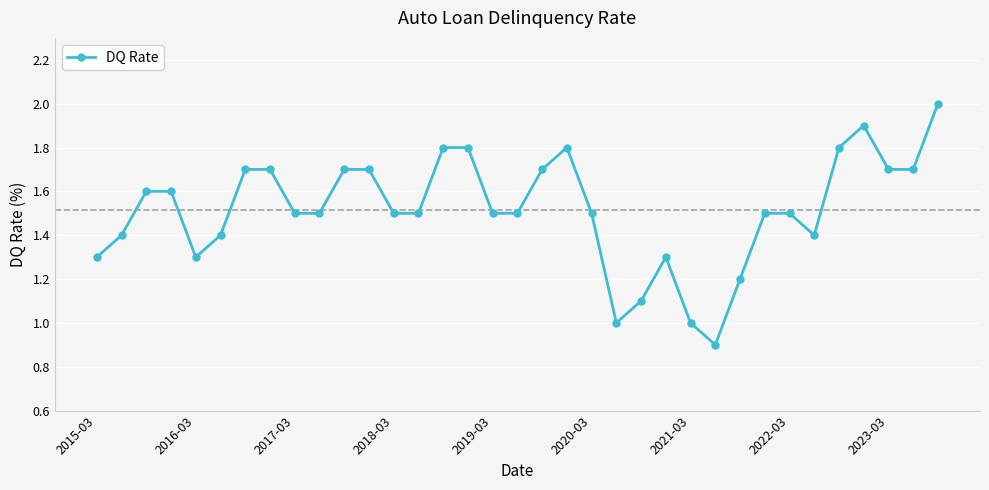

True or false: there are more than 1 points higher than both neighbors.

True